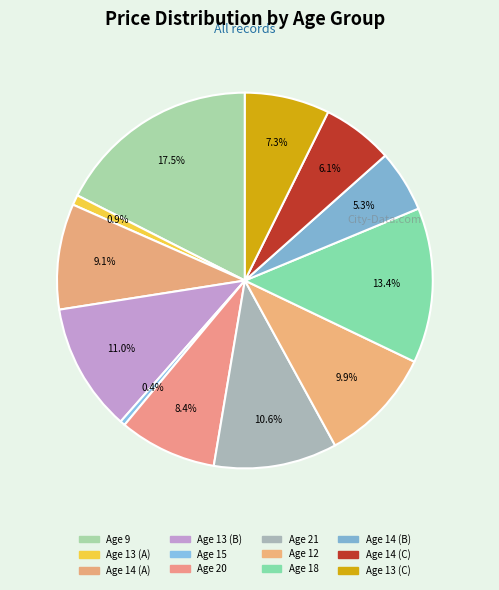

How many segments does this pie chart have?

12